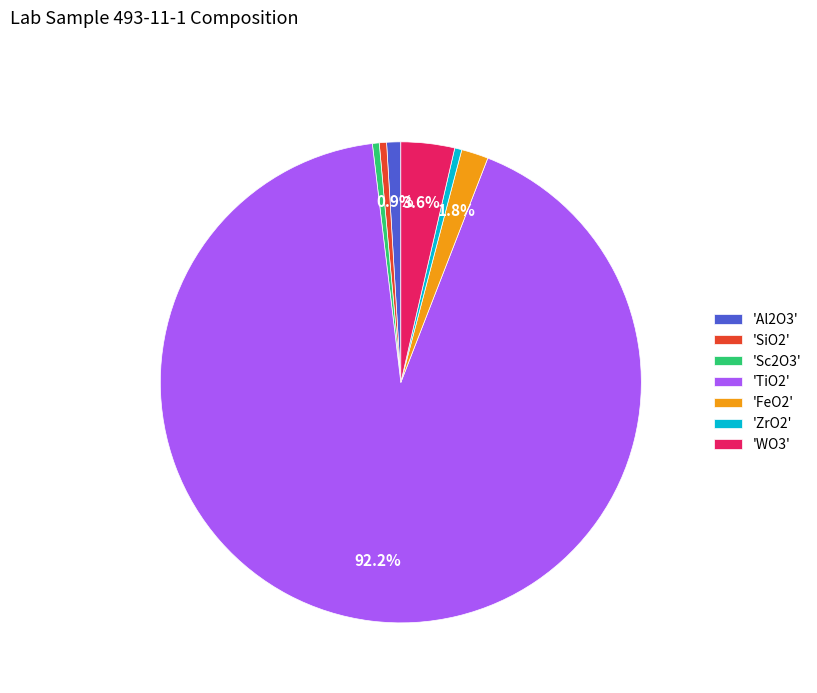

To the nearest percent, what is the difference between the largest and smallest slice percentages?

92%